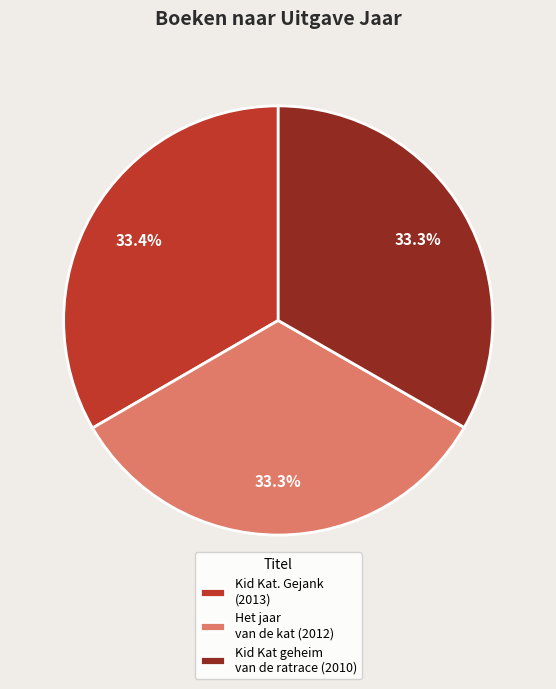

What portion of the pie excludes Het jaar van de kat (2012)?

66.7%